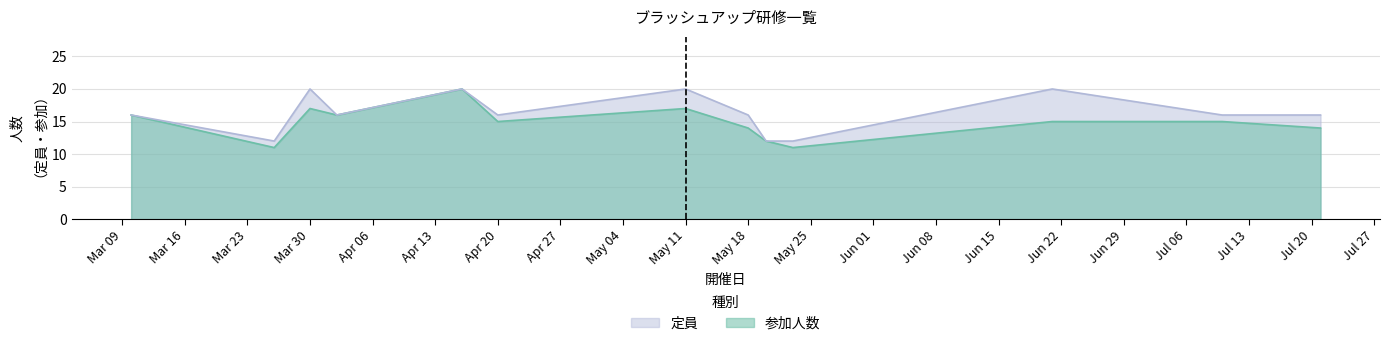

Does the chart have visible grid lines?

Yes